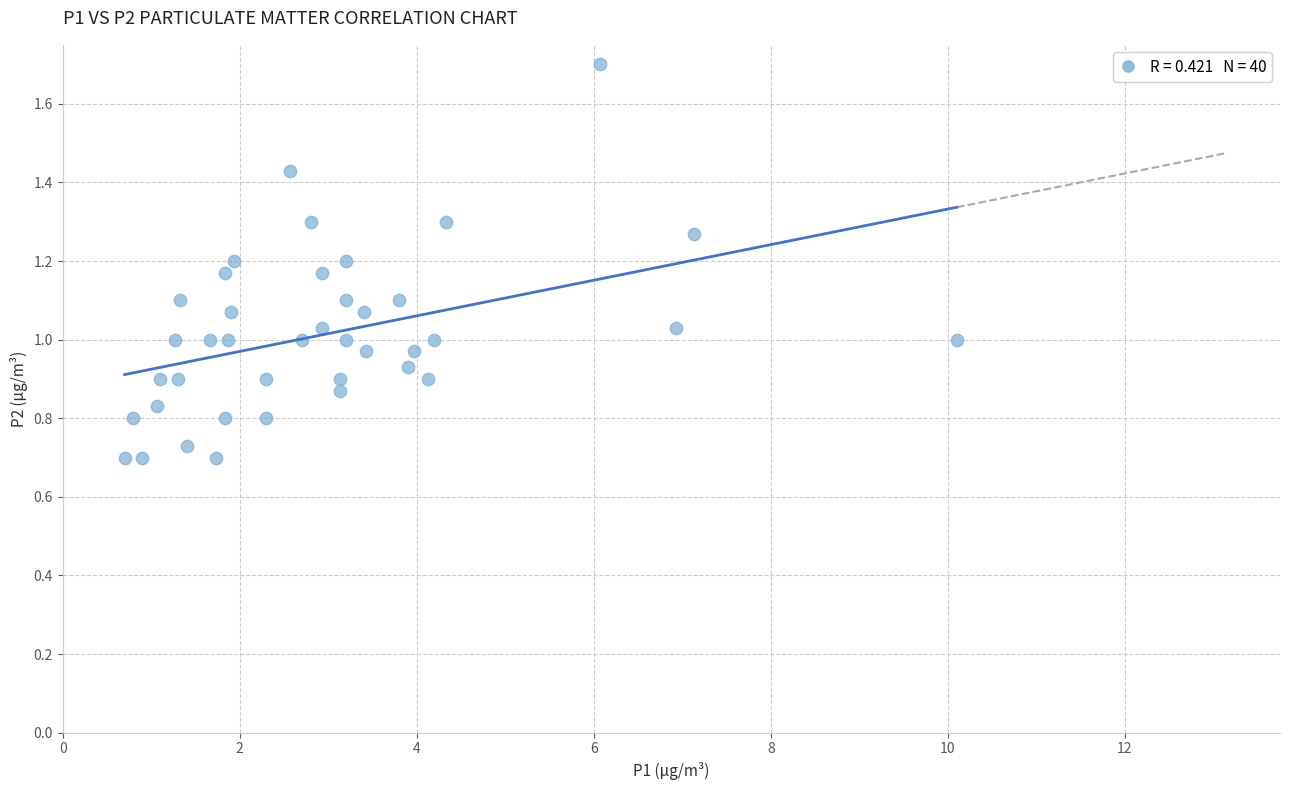

What is the range of X values (max minus min)?

9.4